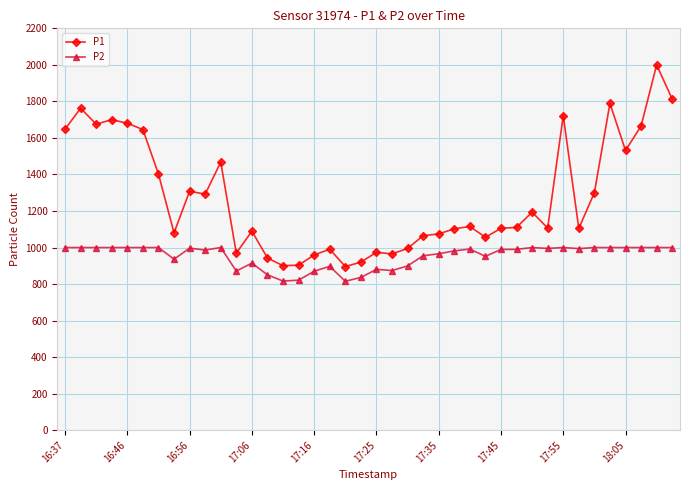

True or false: P1 and P2 cross at least once.

False